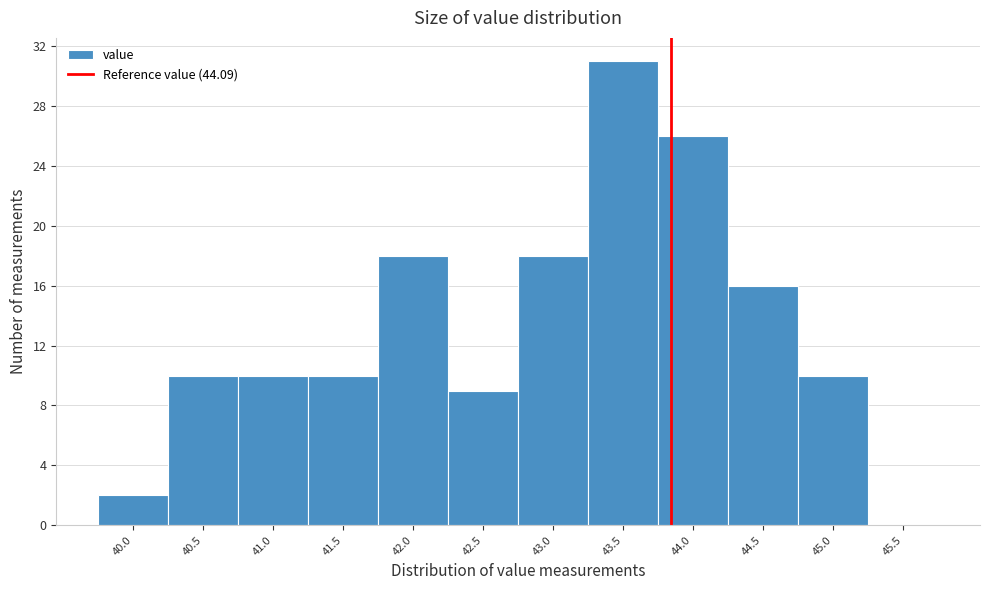

Reading left to right, what are all the values shown in this chart?

40.0=2	40.5=10	41.0=10	41.5=10	42.0=18	42.5=9	43.0=18	43.5=31	44.0=26	44.5=16	45.0=10	45.5=0